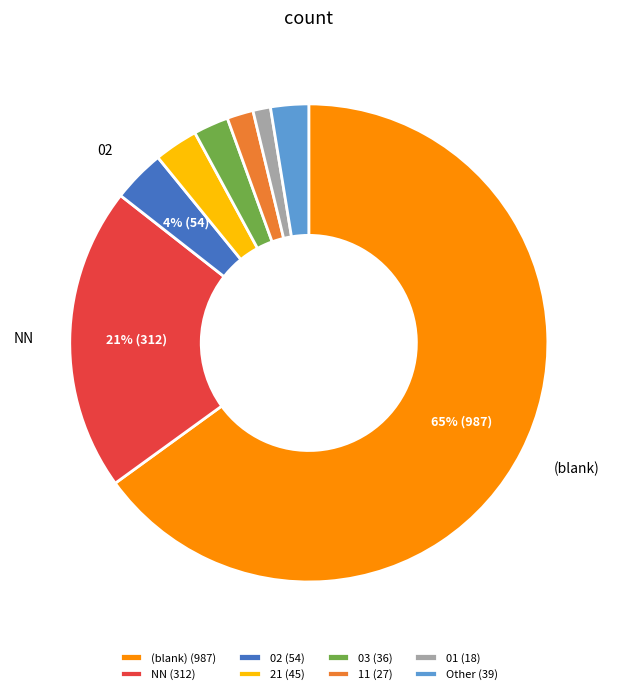

Combined, do 11 (27) and 03 (36) account for over 50%?

No